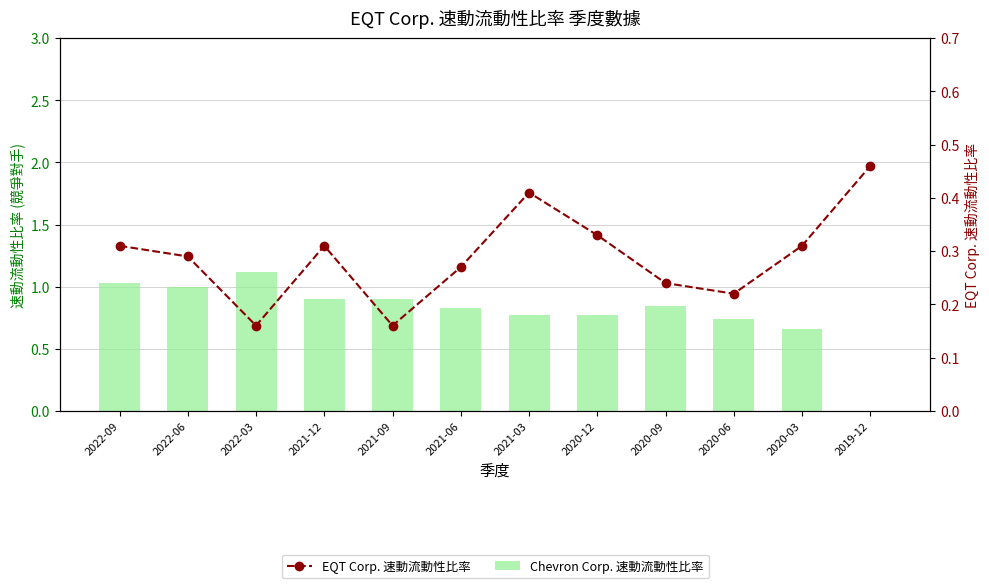

Reading left to right, transcribe all the data shown in this chart.

Chevron Corp.: 1.0	1.0	1.1	0.9	0.9	0.8	0.8	0.8	0.8	0.7	0.7	0.0
EQT Corp. 速動流動性比率: 0.3	0.3	0.2	0.3	0.2	0.3	0.4	0.3	0.2	0.2	0.3	0.5